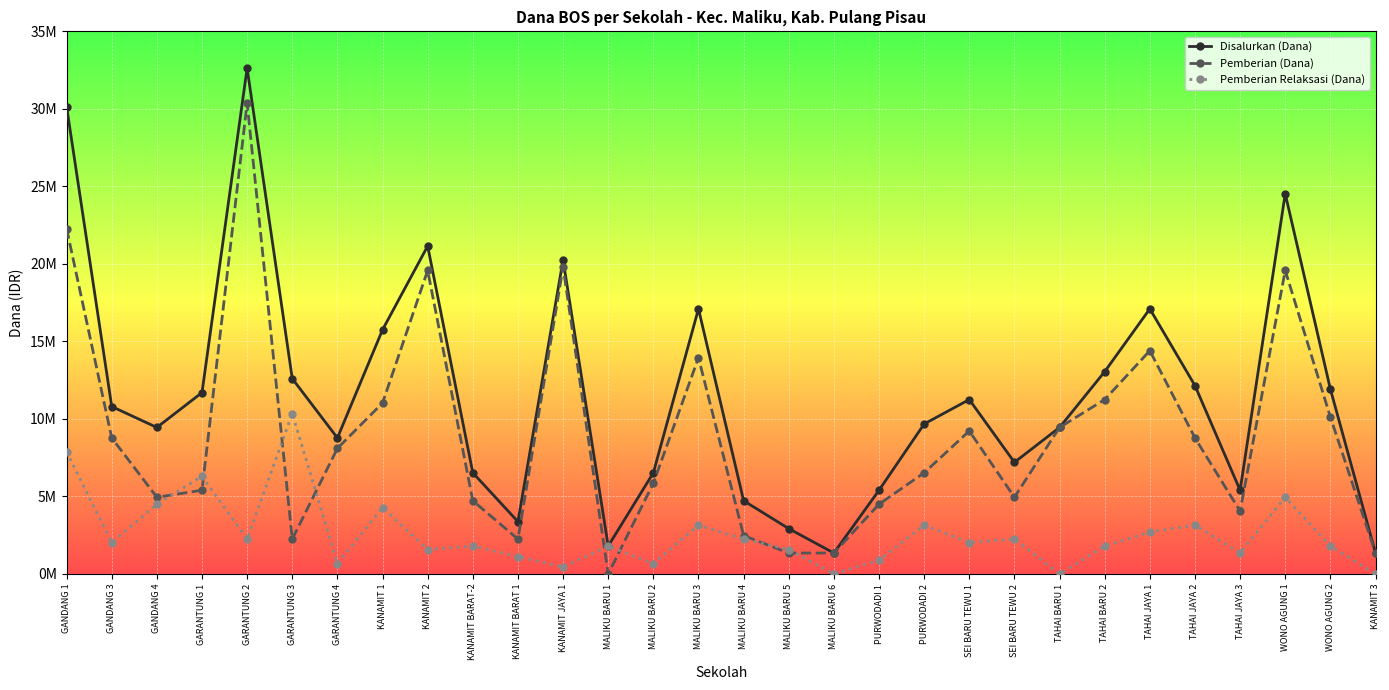

At GARANTUNG 4, list the series in order from smallest to largest.

Pemberian Relaksasi (Dana), Pemberian (Dana), Disalurkan (Dana)